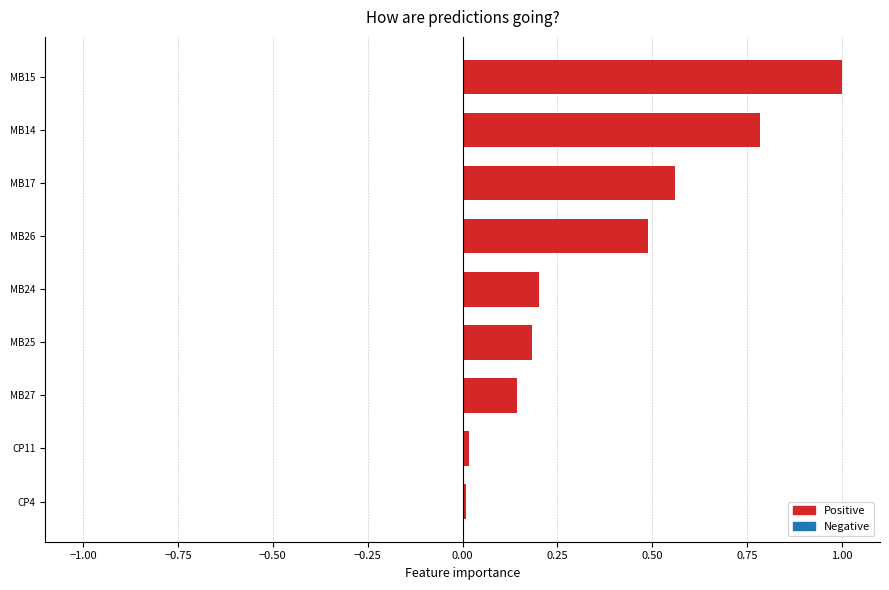

What is the sum of all values?

3.4